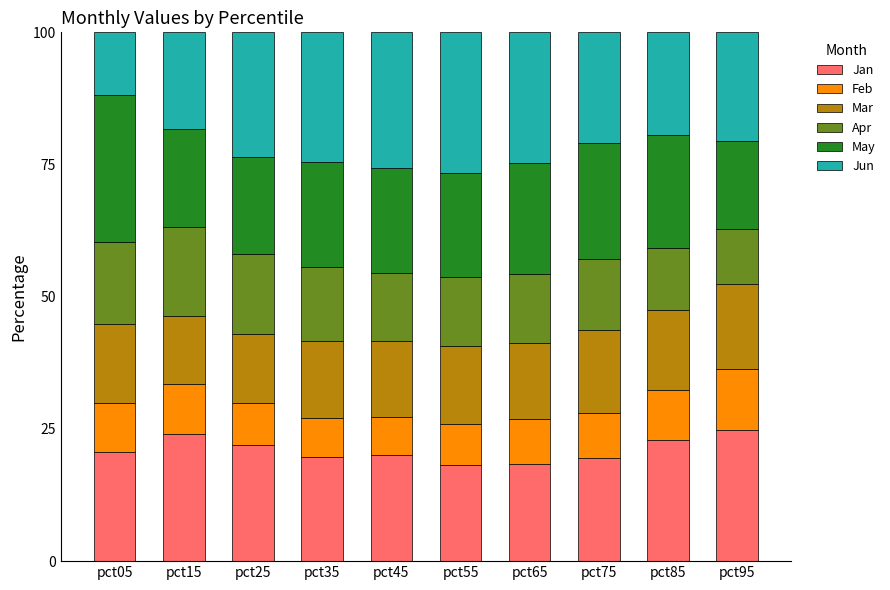

What are all the series names shown in the legend?

Jan, Feb, Mar, Apr, May, Jun